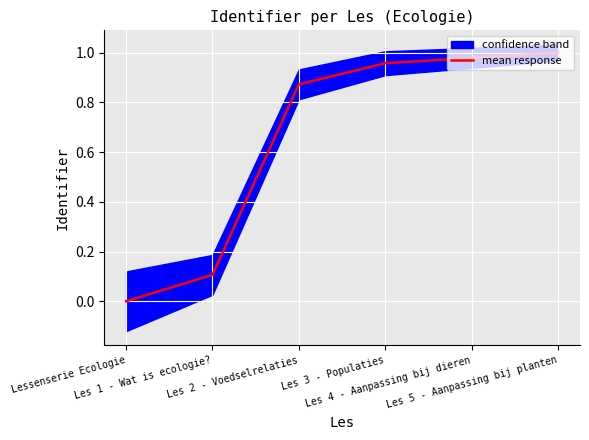

What is the value of the 4th point from the left?

1.0